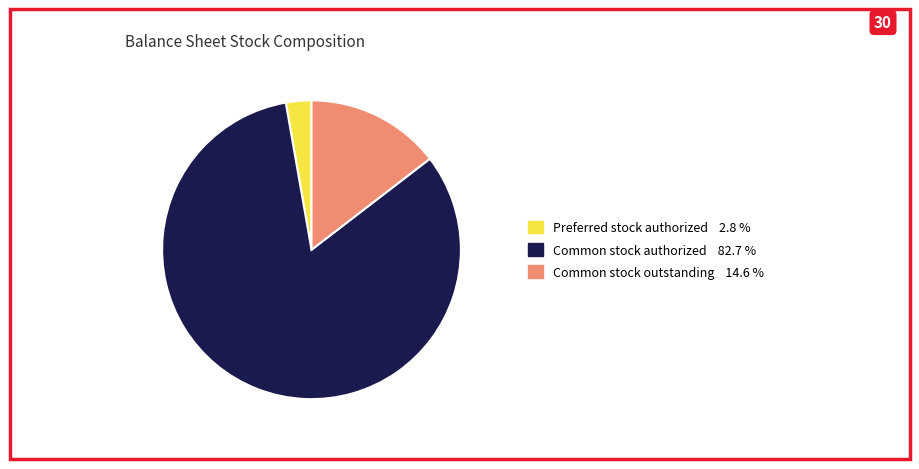

Is there a majority slice in this chart?

Yes